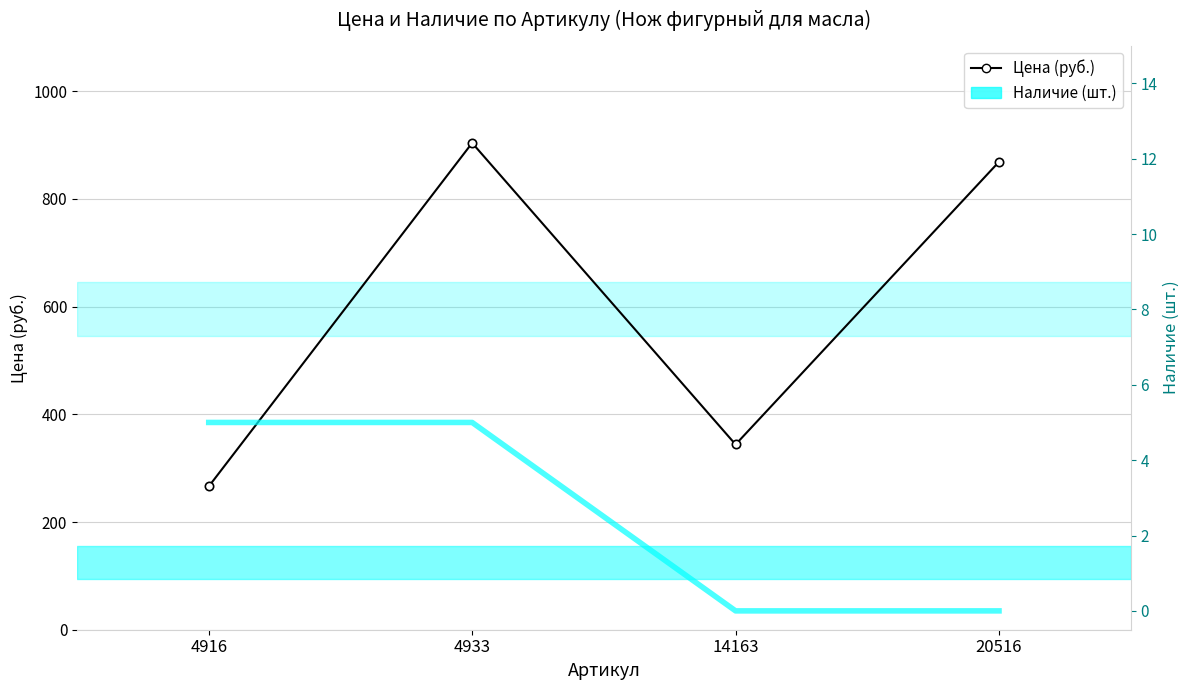

What is the difference between the second highest and minimum values in the Наличие (шт.) series?

5